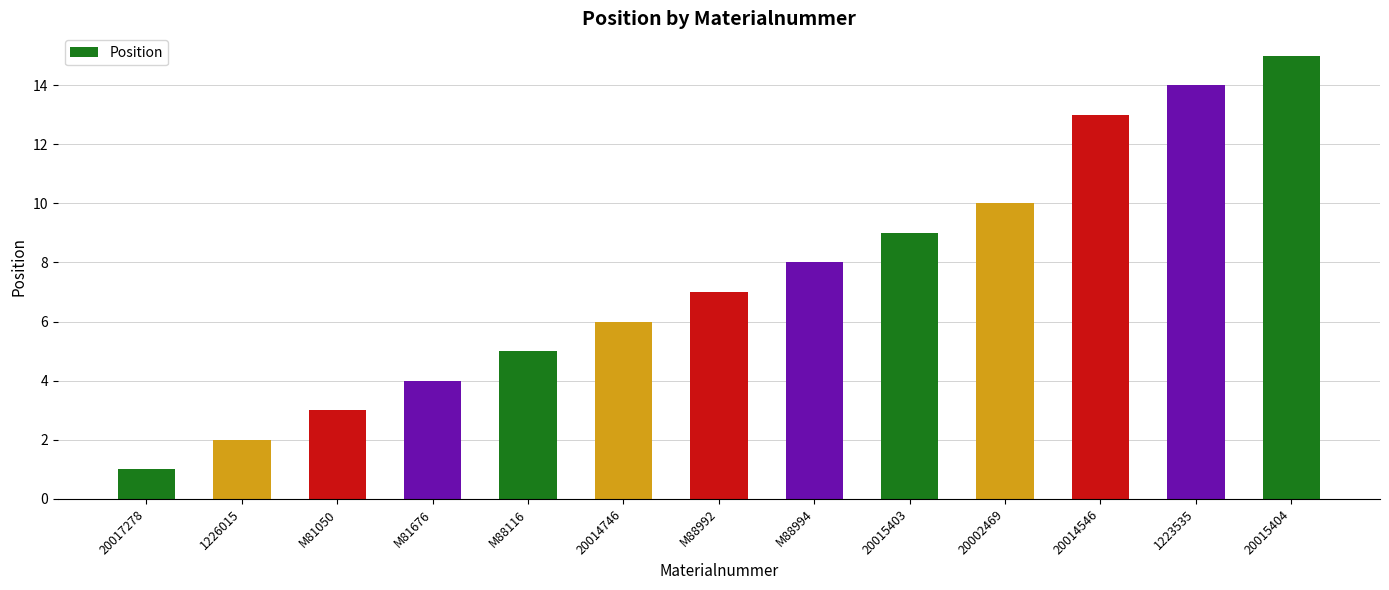

Where is the data nearest to the value 8?

M88994